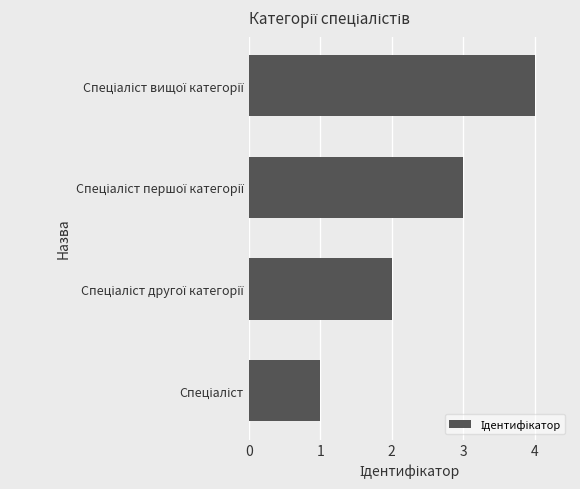

What is the sum of all values?

10